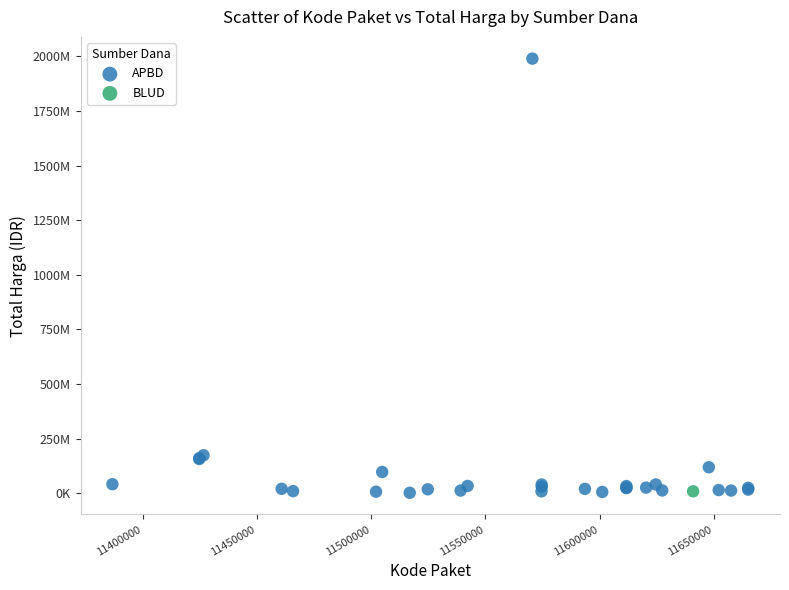

What are all the series names shown in the legend?

APBD, BLUD